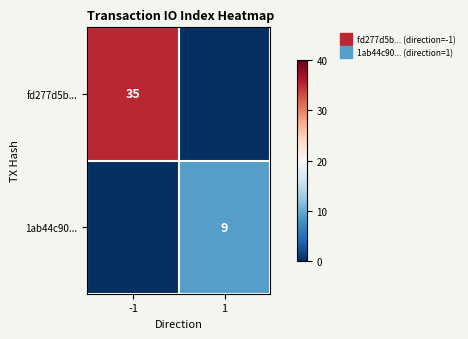

Is it true that 1ab44c90... equals 0 at -1?

True